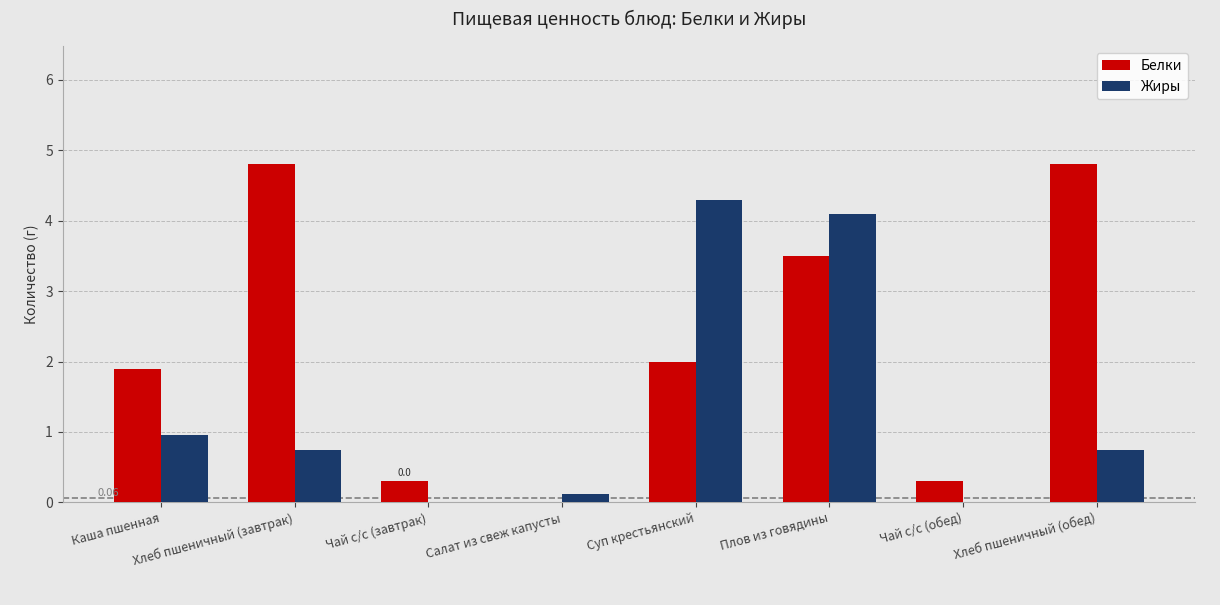

Which series changed the most between Хлеб пшеничный (завтрак) and Чай с/с (завтрак)?

Белки